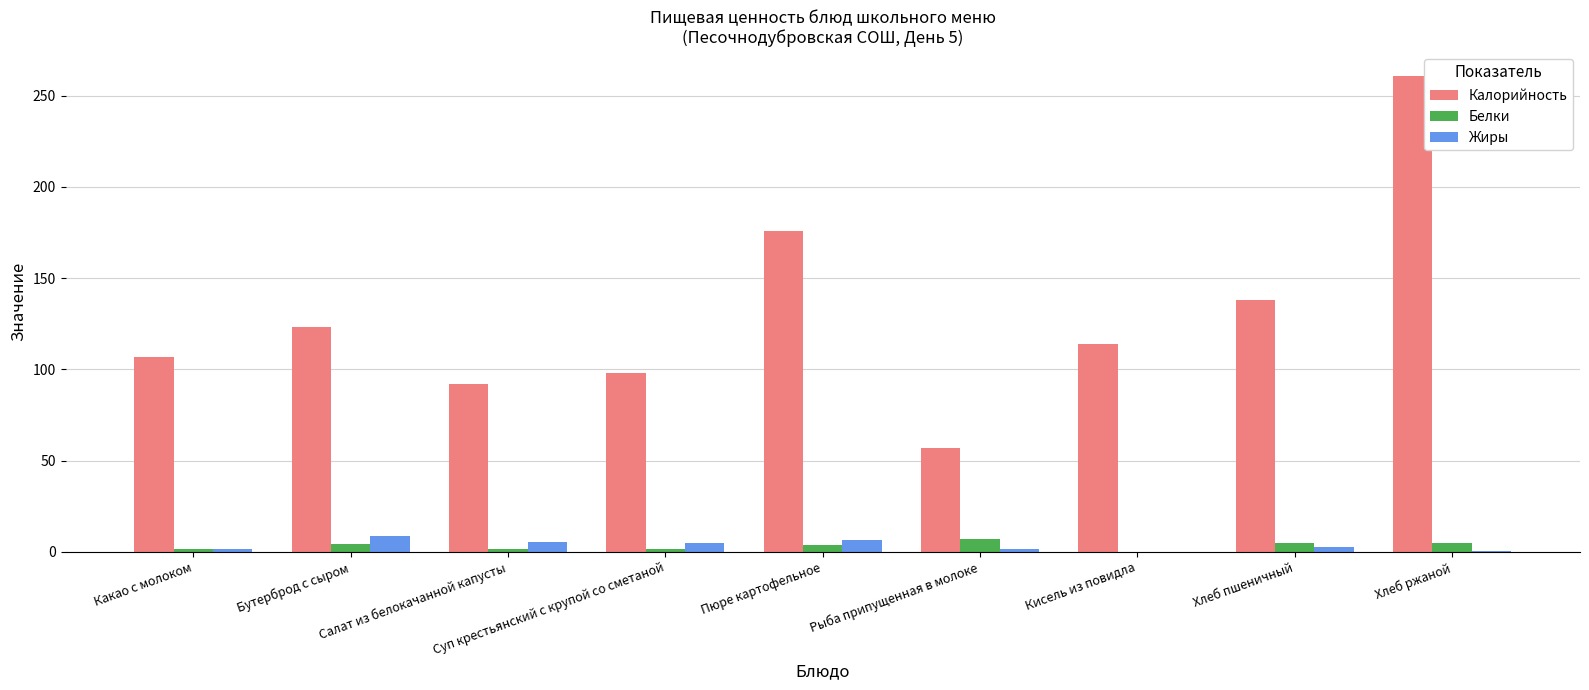

How many data points in Белки are above 3?

5